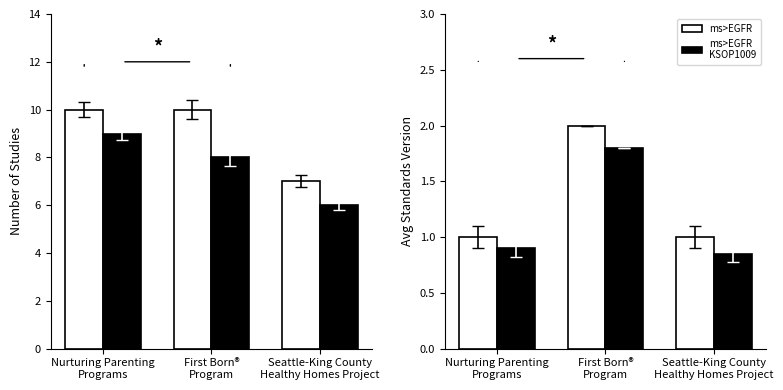

Rank the series at First Born®
Program from lowest to highest value.

ms>EGFR KSOP1009, ms>EGFR